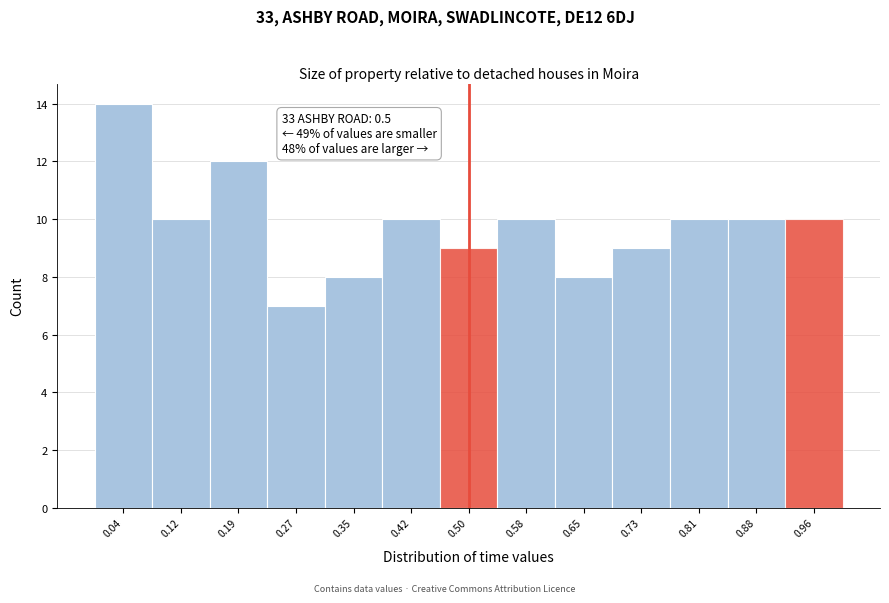

Which range on the x-axis has the tallest bar?

0.00 to 0.08